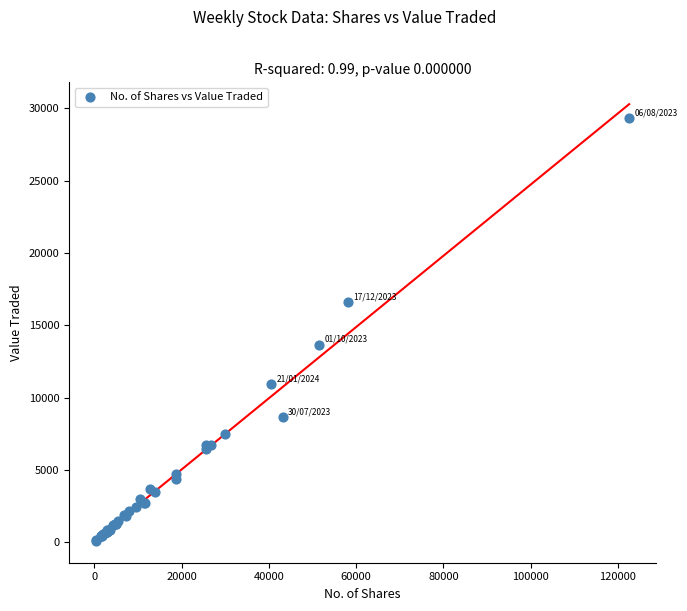

What Y value in the scatter plot is closest to 14706?

13655